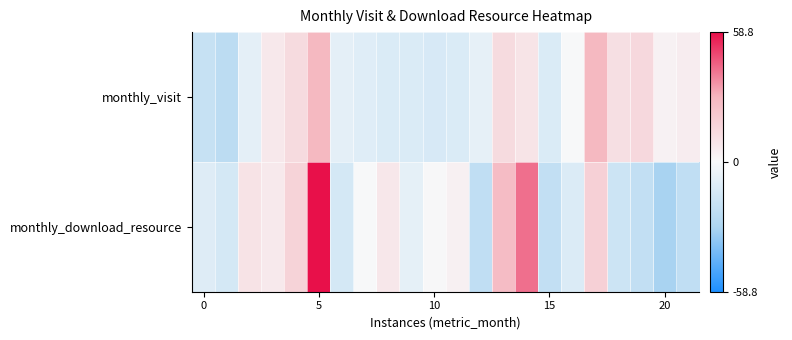

Reading left to right, transcribe all the data shown in this chart.

monthly_visit: -19.7	-23.7	-7.7	7.3	13.3	28.3	-7.7	-9.7	-11.7	-11.7	-12.7	-11.7	-6.7	13.3	9.3	-11.7	0.3	28.3	11.3	14.3	3.3	5.3
monthly_download_resource: -10.2	-14.2	9.8	6.8	16.8	58.8	-14.2	-0.2	7.8	-7.2	0.8	3.8	-22.2	26.8	41.8	-21.2	-11.2	17.8	-17.2	-21.2	-30.2	-22.2